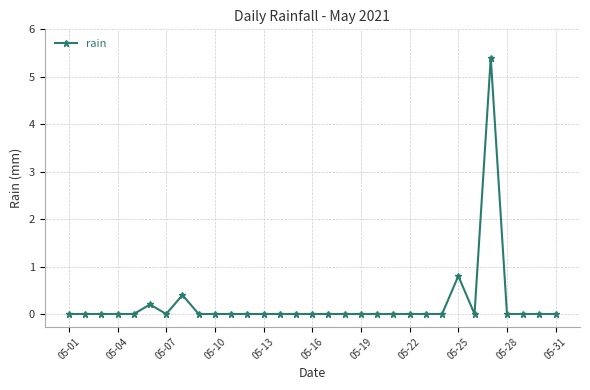

How many series are shown in this chart?

1